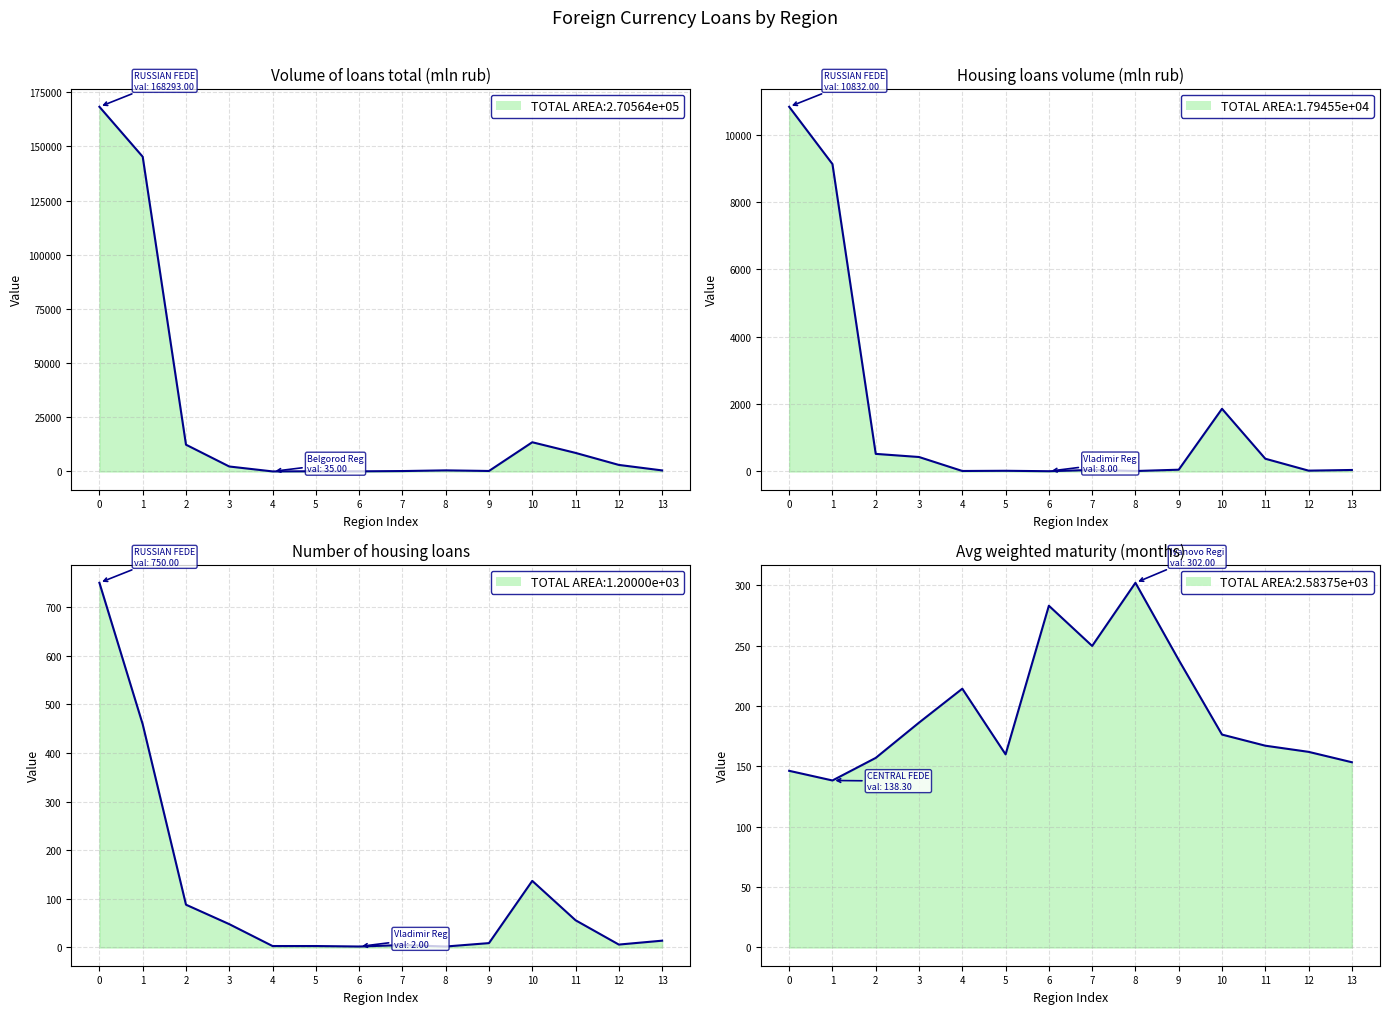

What is the difference between the maximum and minimum values in the Volume of loans total (mln rub) series?

168258.0